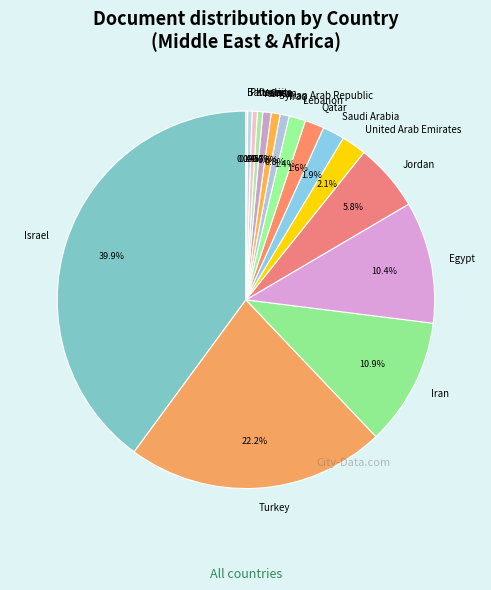

What is the total percentage of Palestine and Qatar?

2.0%